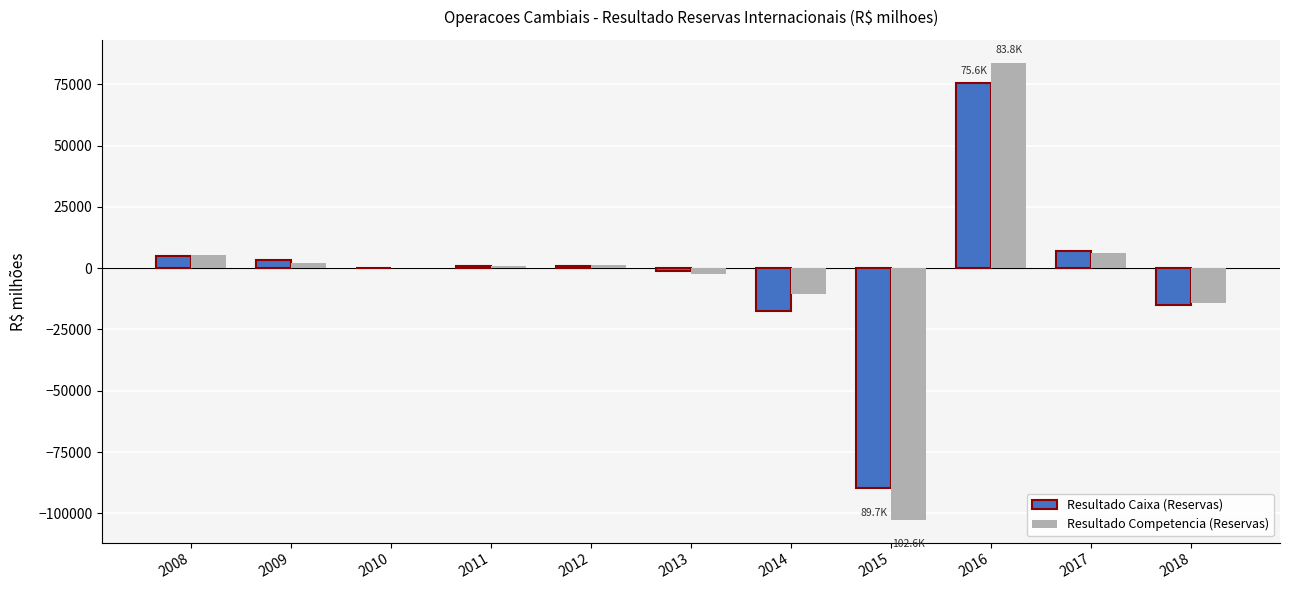

Is the value of Resultado Caixa (Reservas) at 2017 greater than the value of Resultado Competencia (Reservas) at 2010?

Yes